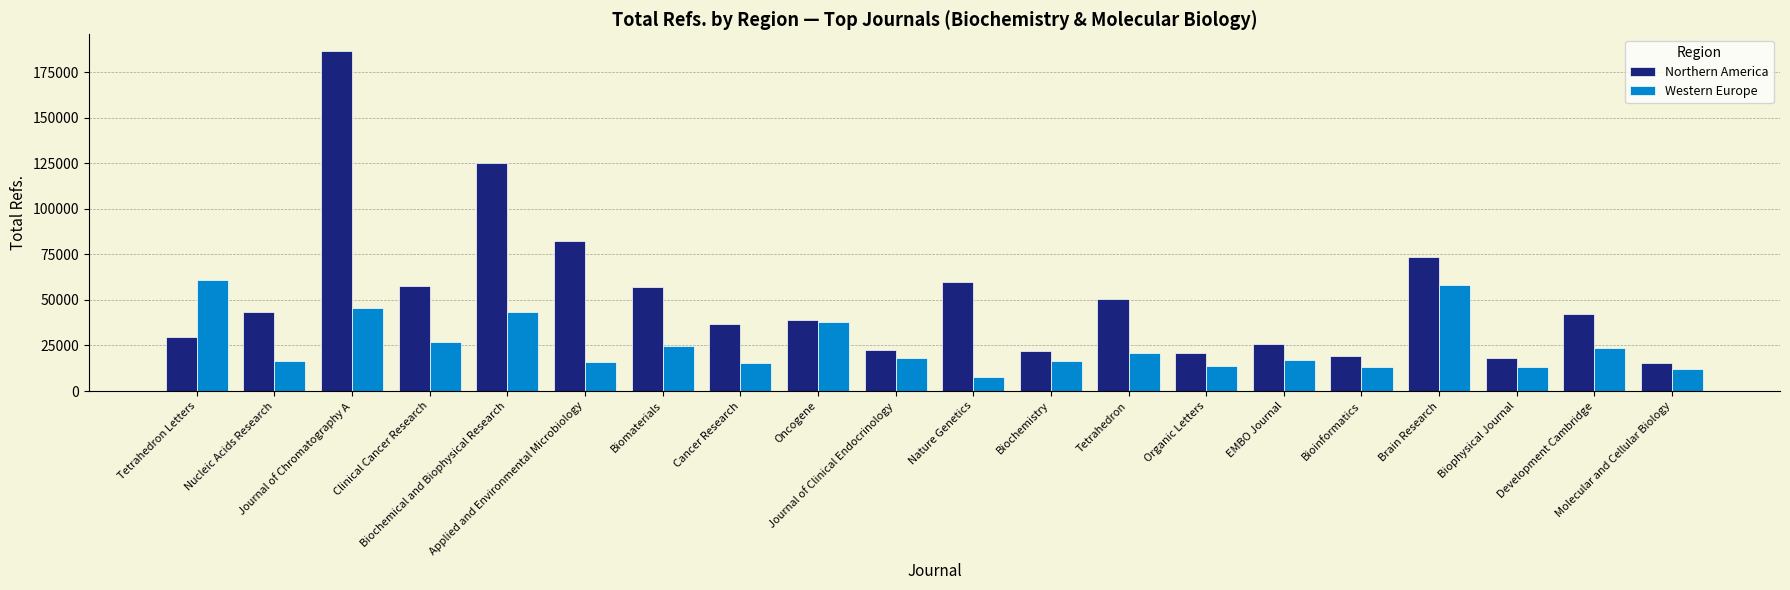

What is the lowest value of the Western Europe series?

7439